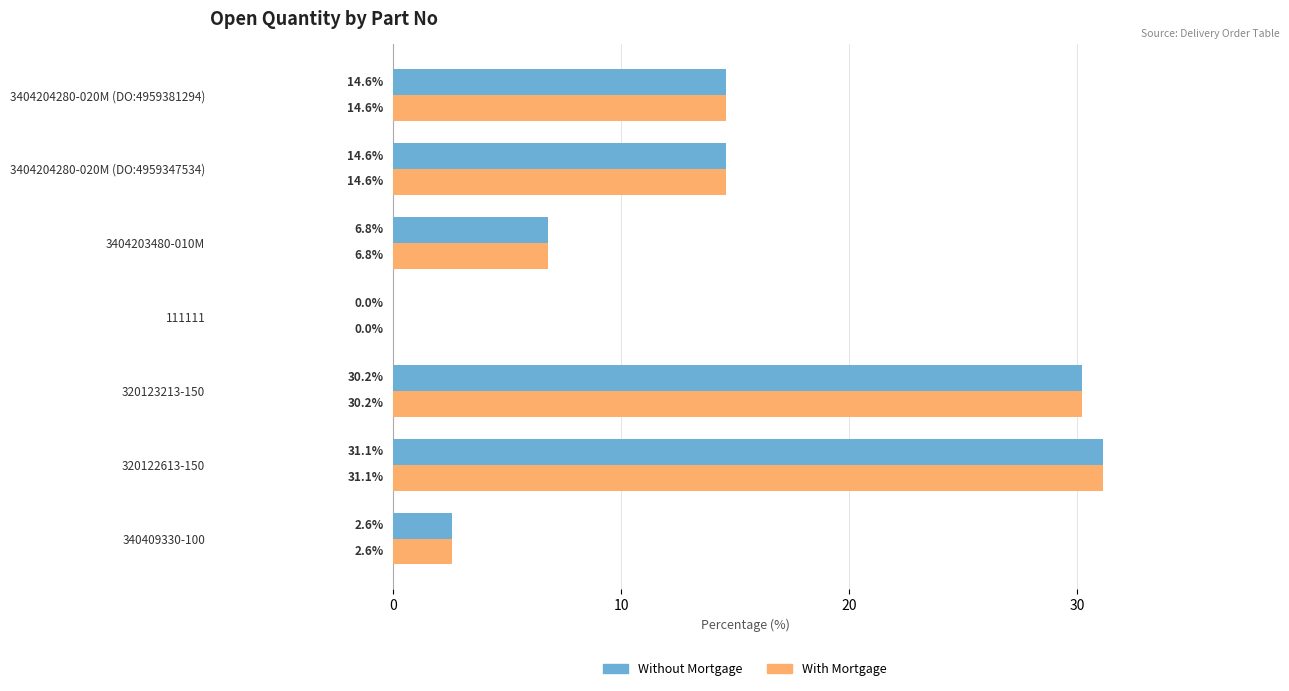

At which category is the sum across all series the highest?

320122613-150